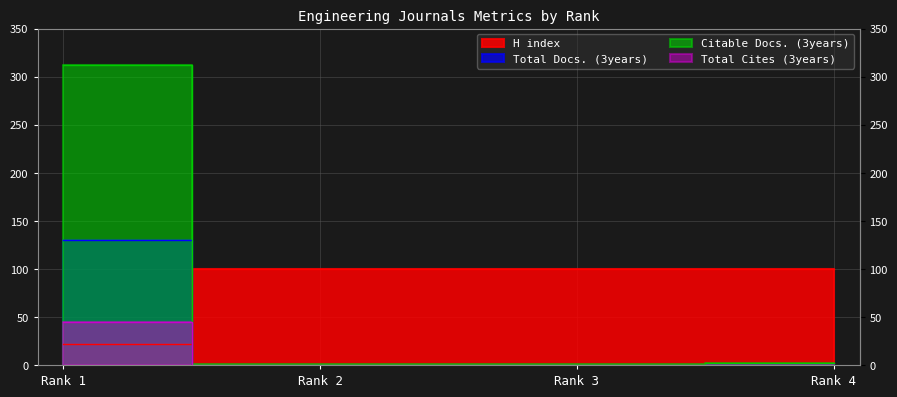

The Total Docs. (3years) series shows 52 at Rank 2. True or false?

False